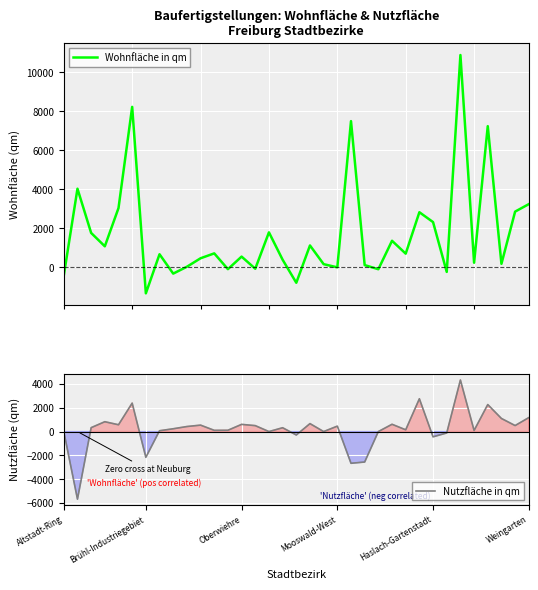

Rank the series by their average value, from lowest to highest.

Nutzfläche in qm, Wohnfläche in qm